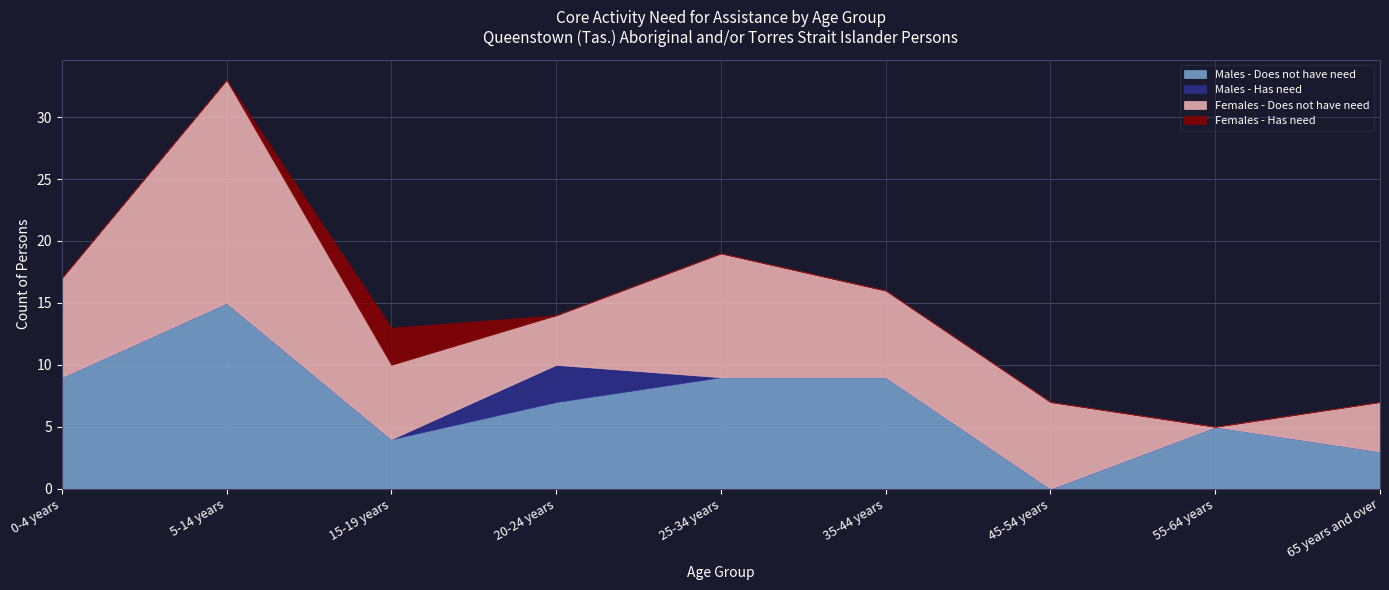

Rank the categories by Males - Has need value from lowest to highest.

0-4 years, 5-14 years, 15-19 years, 25-34 years, 35-44 years, 45-54 years, 55-64 years, 65 years and over, 20-24 years